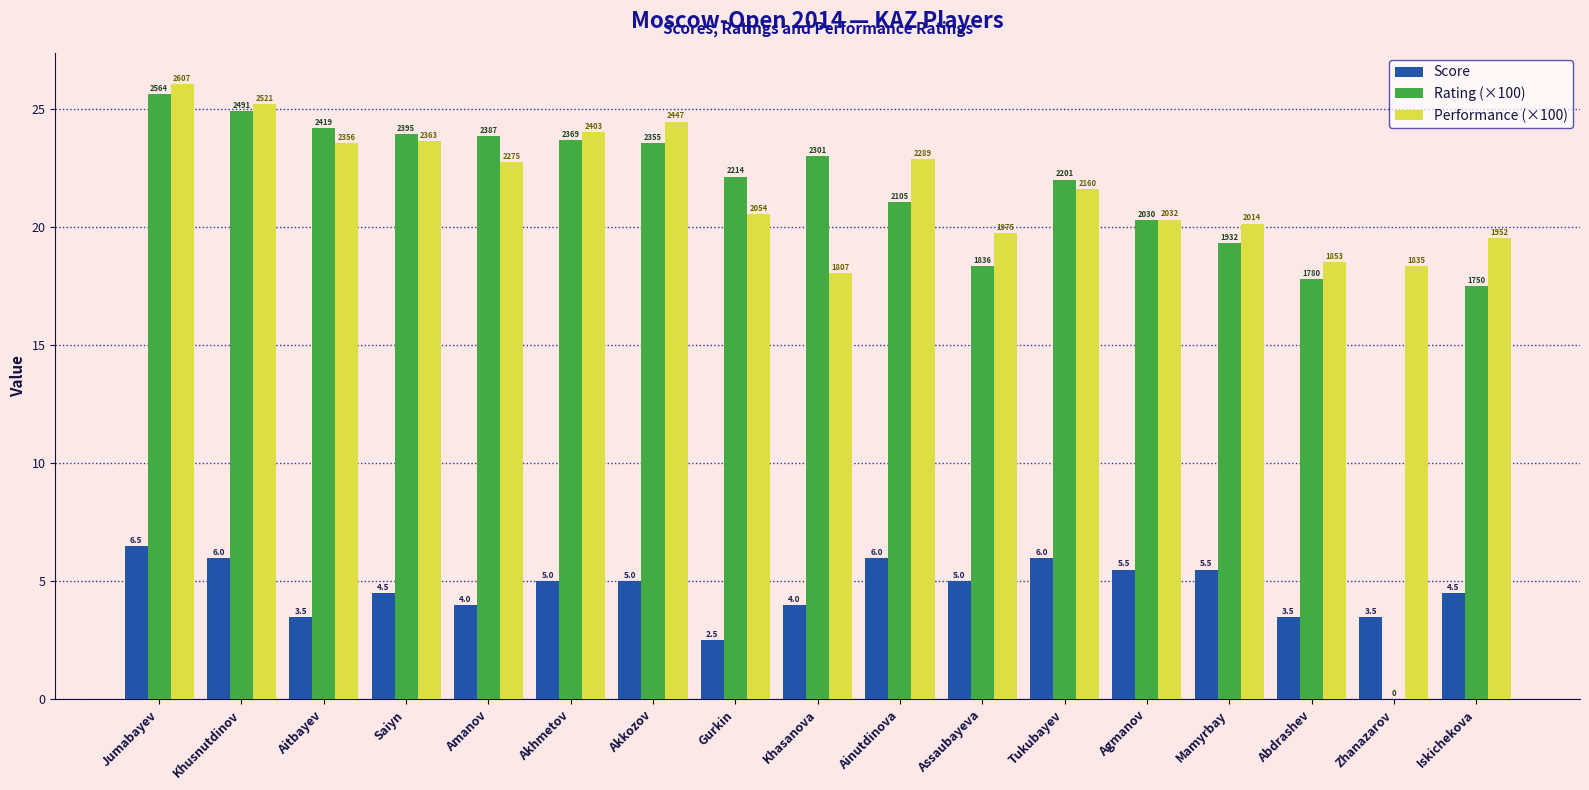

Where does the Score series first go above 5?

Jumabayev